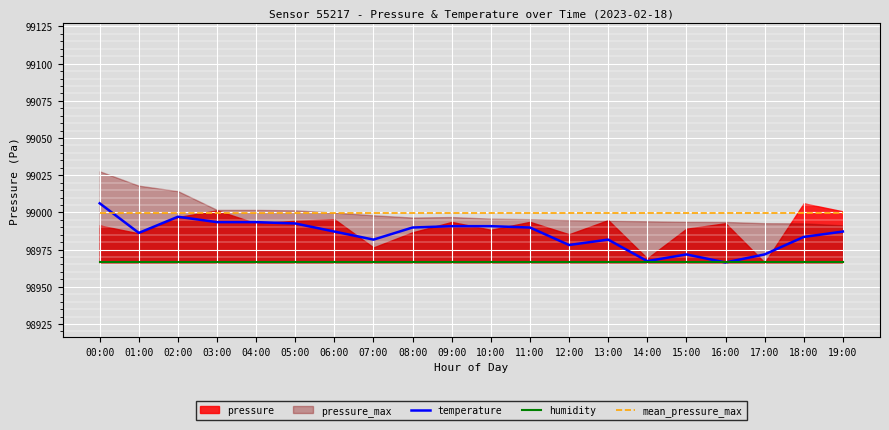

What is the spread (max minus min) of values at 03:00?

33.4